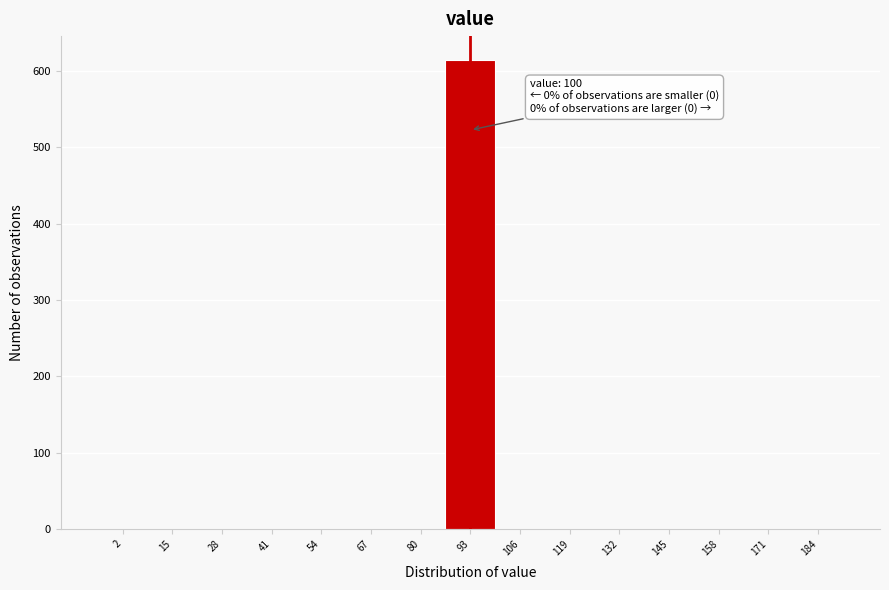

Reading left to right, transcribe all the data shown in this chart.

2=0	15=0	28=0	41=0	54=0	67=0	80=0	93=615	106=0	119=0	132=0	145=0	158=0	171=0	184=0